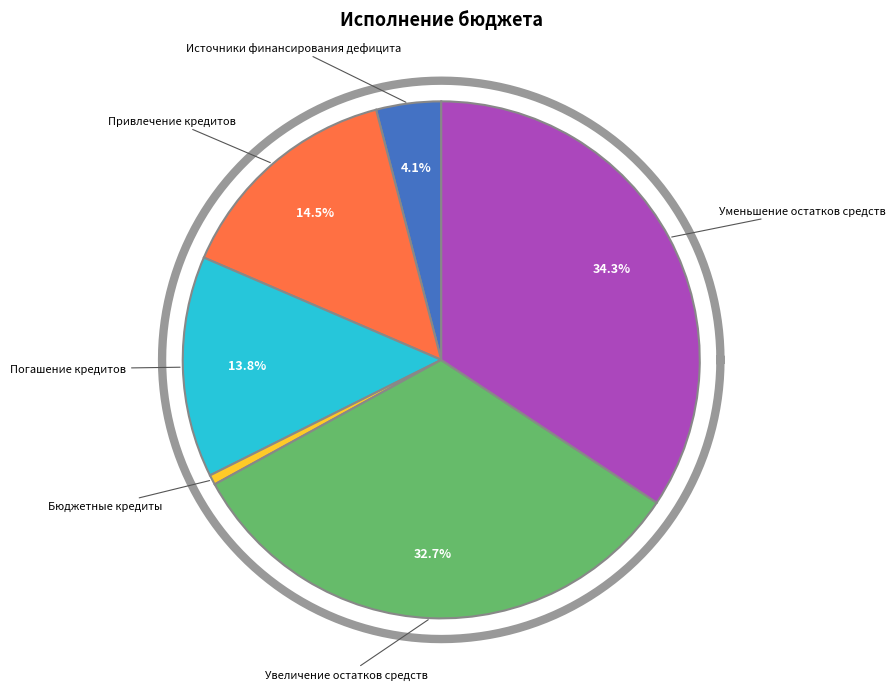

Between Погашение кредитов кредитных организаций and Увеличение остатков средств, which is larger?

Увеличение остатков средств